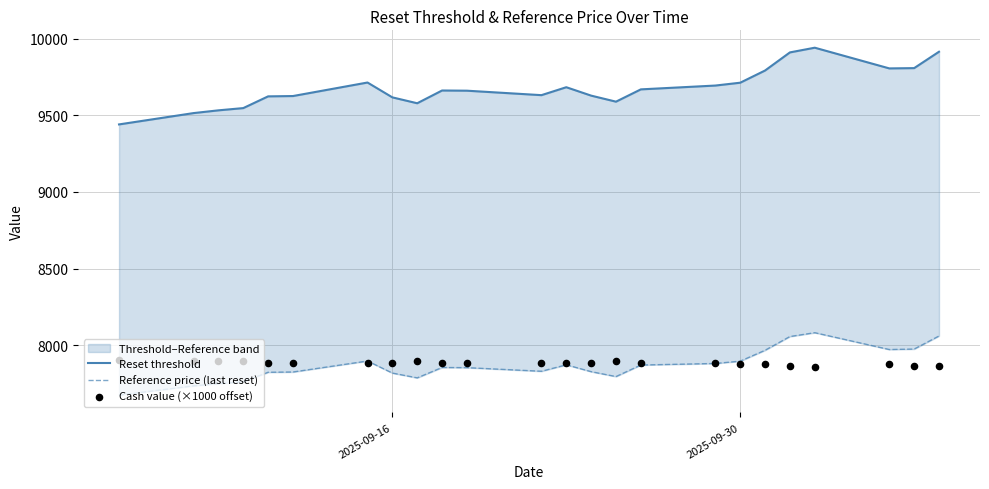

Which series contains the lowest Y value?

Reference price (last reset)